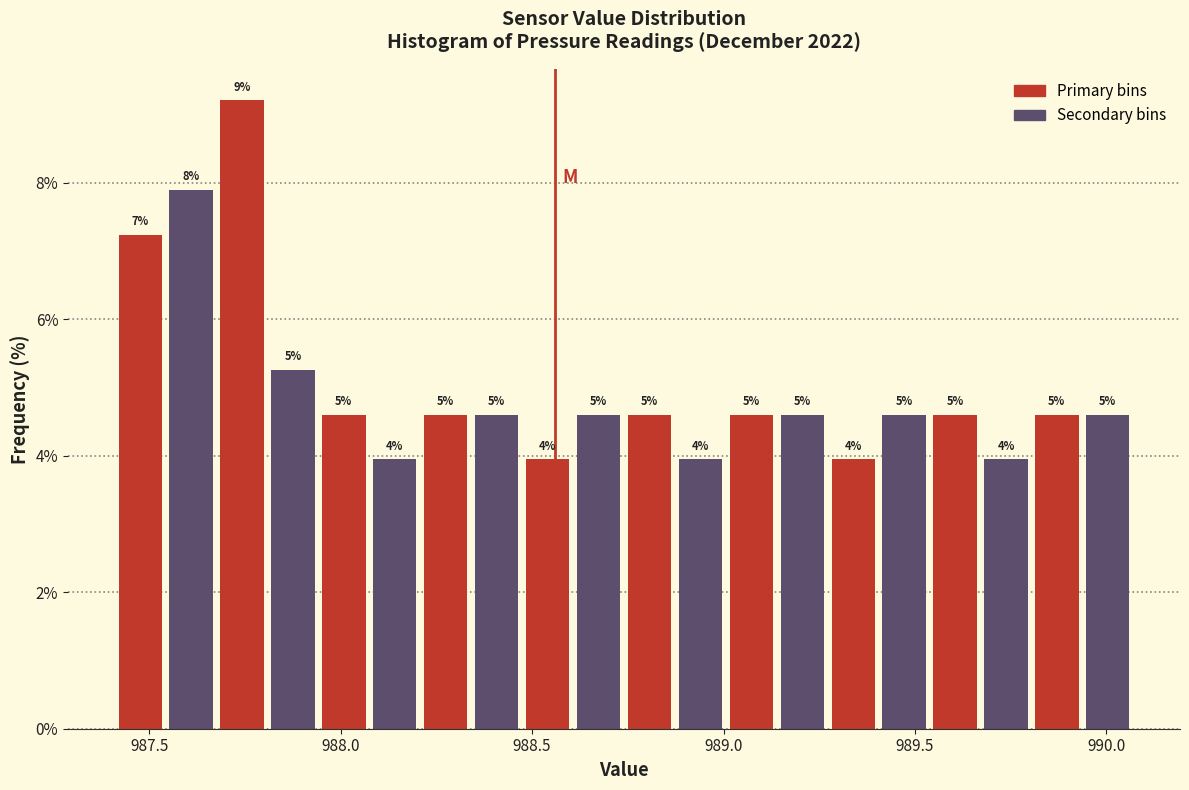

Around what value on the x-axis is the tallest bar? Give the approximate position of its centre, as read against the axis.

987.75